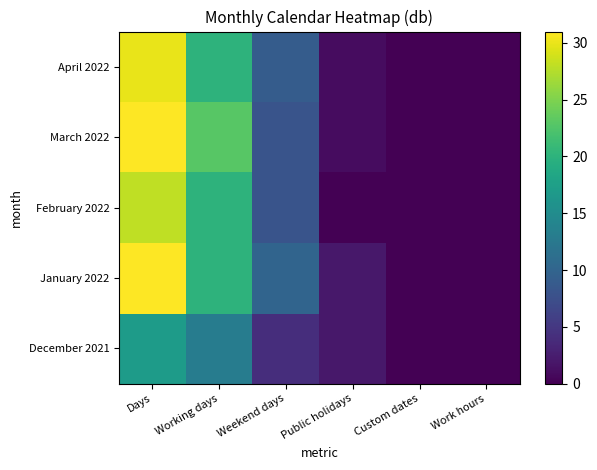

Reading left to right, transcribe all the data shown in this chart.

December 2021: Days=17	Working days=13	Weekend days=4	Public holidays=2	Custom dates=0	Work hours=0
January 2022: Days=31	Working days=20	Weekend days=10	Public holidays=2	Custom dates=0	Work hours=0
February 2022: Days=28	Working days=20	Weekend days=8	Public holidays=0	Custom dates=0	Work hours=0
March 2022: Days=31	Working days=23	Weekend days=8	Public holidays=1	Custom dates=0	Work hours=0
April 2022: Days=30	Working days=20	Weekend days=9	Public holidays=1	Custom dates=0	Work hours=0